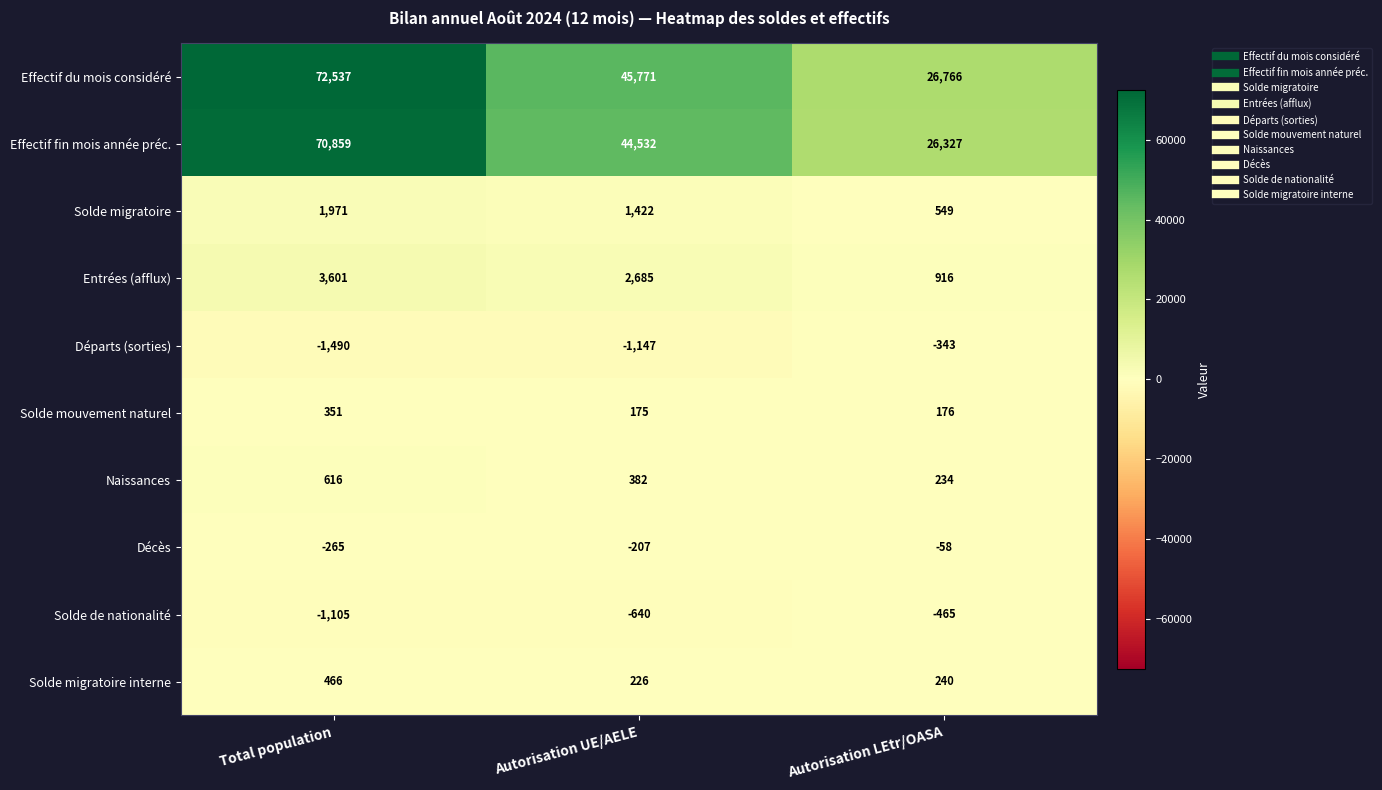

How many data points does each series have?

3